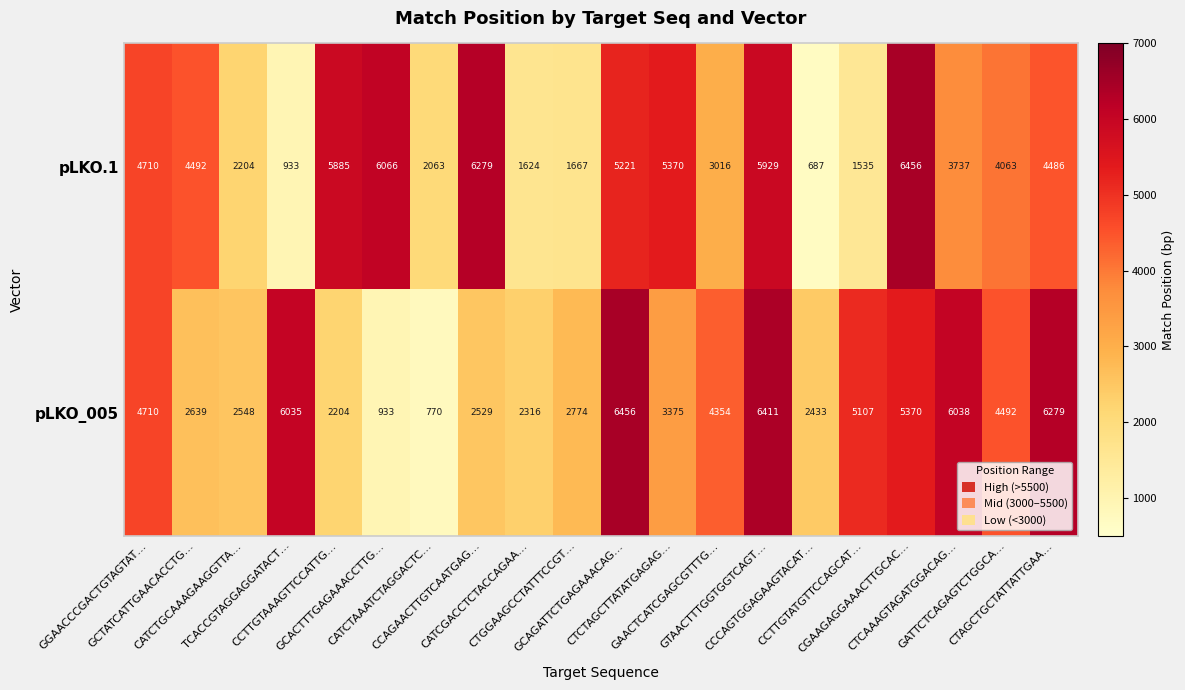

What is the average value of the pLKO.1 series?

3821